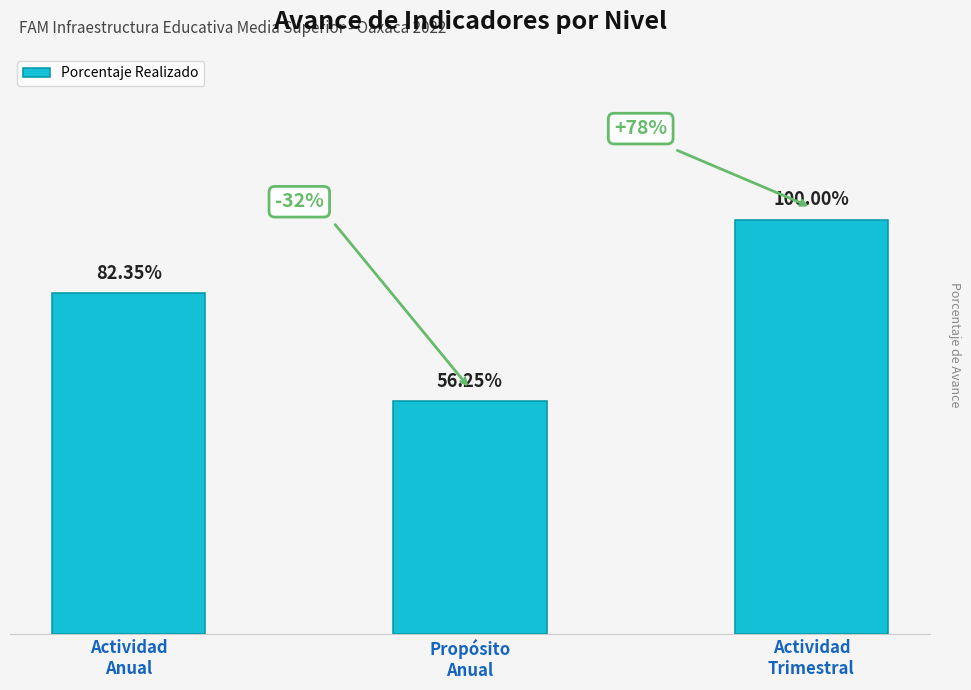

List the labels in order of value, smallest first.

Propósito
Anual, Actividad
Anual, Actividad
Trimestral